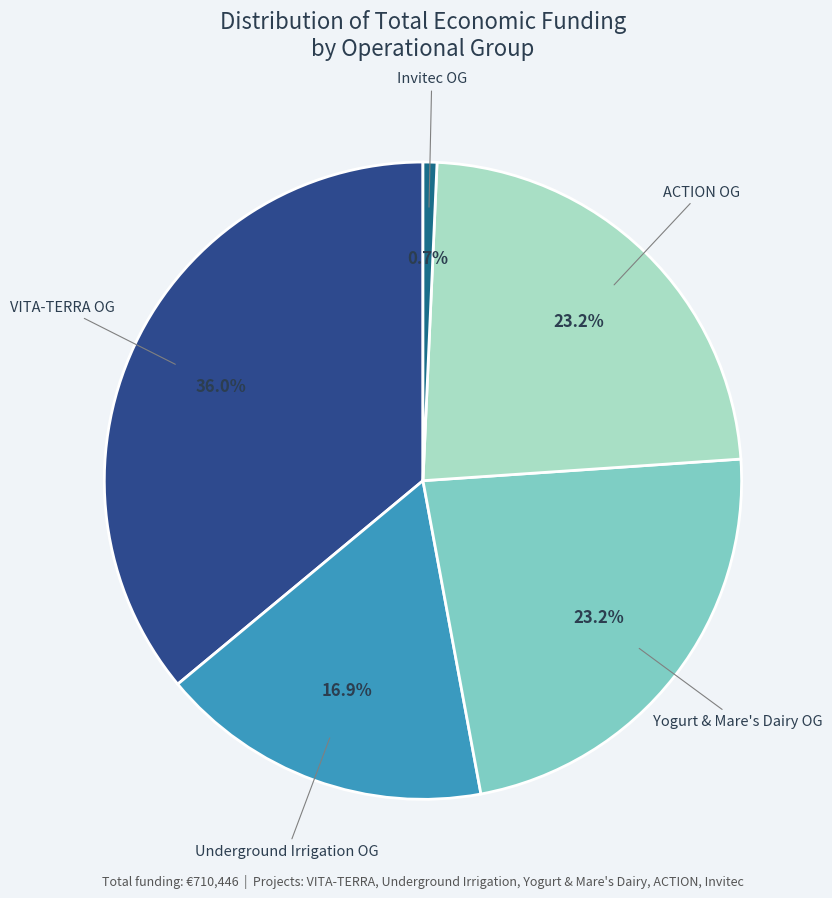

Is there any slice that represents more than half of the pie?

No